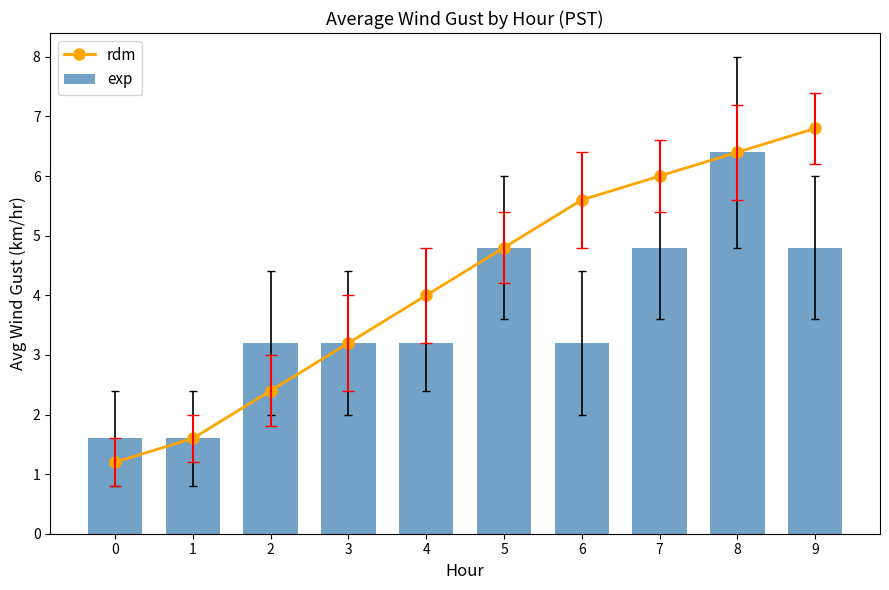

At which category does the chart reach its peak across all series?

9